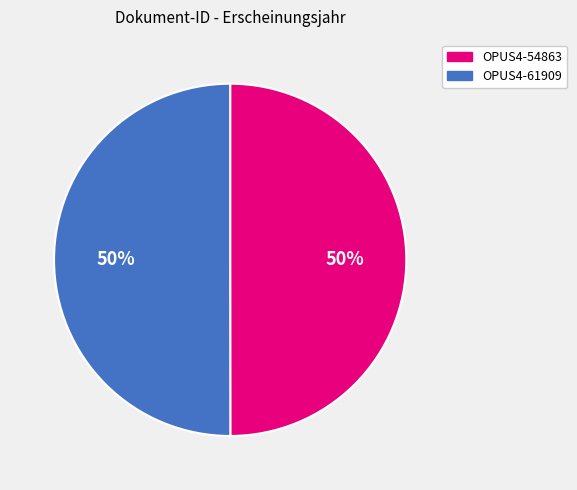

What percentage is the OPUS4-61909 slice, to the nearest percent?

50%